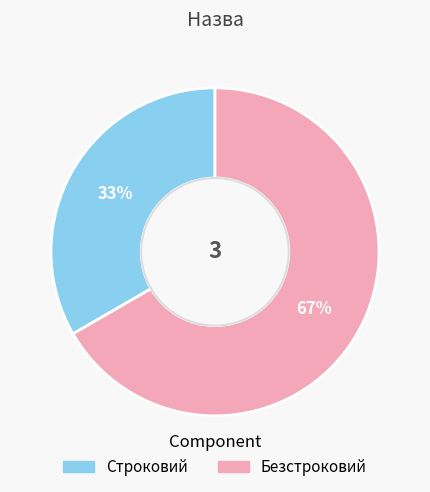

Which slice is the smallest?

Строковий